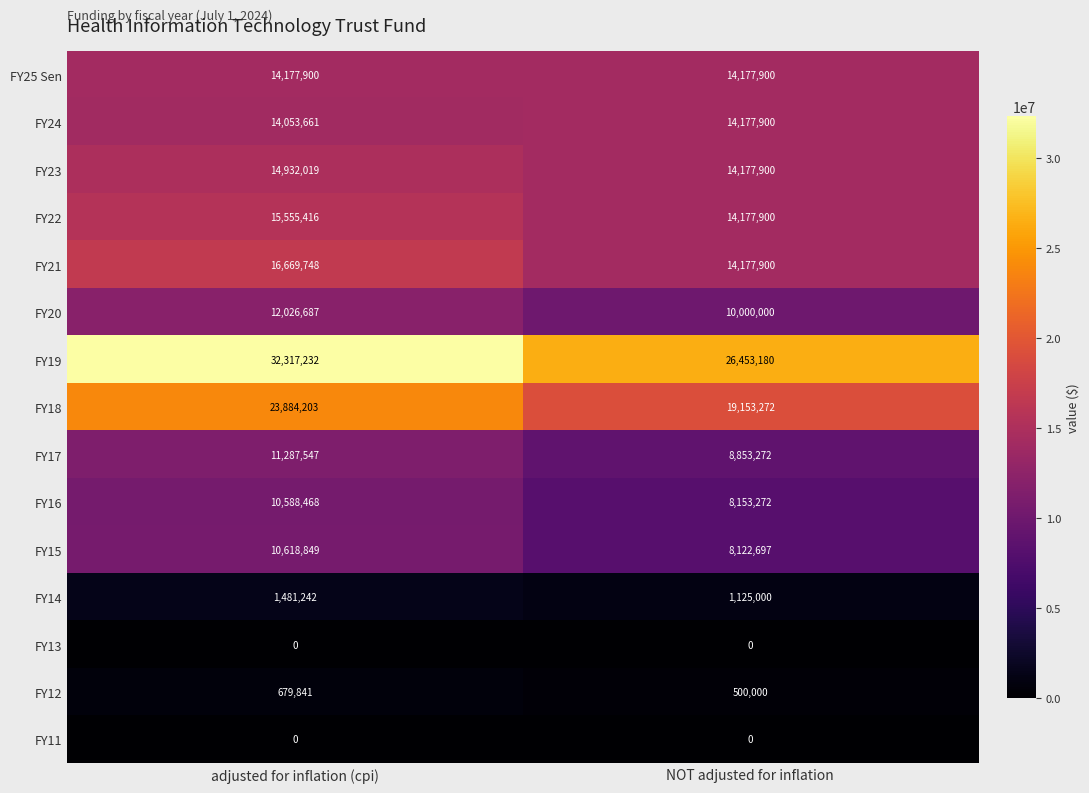

Reading right to left, extract all data points from this chart.

FY25 Sen: 14177900	14177900
FY24: 14177900	14053661
FY23: 14177900	14932019
FY22: 14177900	15555416
FY21: 14177900	16669748
FY20: 10000000	12026687
FY19: 26453180	32317232
FY18: 19153272	23884203
FY17: 8853272	11287547
FY16: 8153272	10588468
FY15: 8122697	10618849
FY14: 1125000	1481242
FY13: 0	0
FY12: 500000	679841
FY11: 0	0